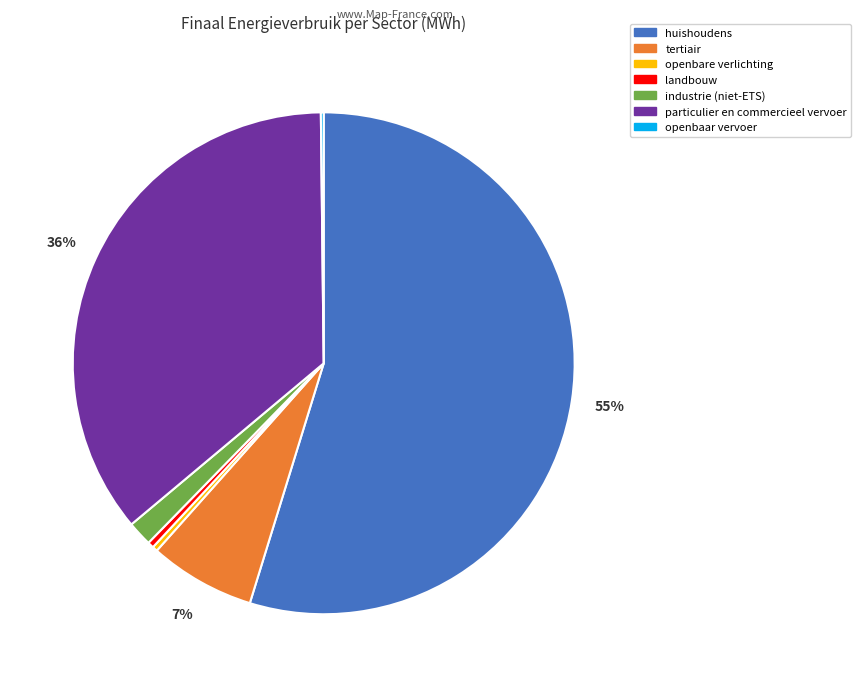

Which has a higher value, industrie (niet-ETS) or particulier en commercieel vervoer?

particulier en commercieel vervoer